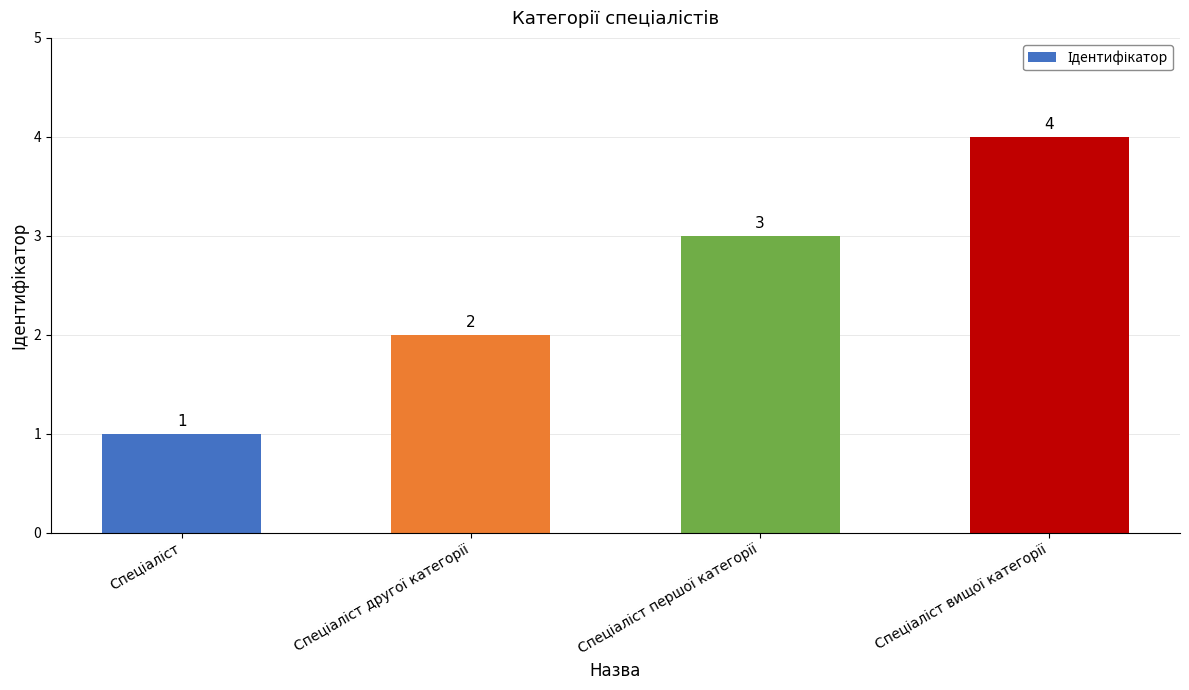

What is the greatest value displayed?

4